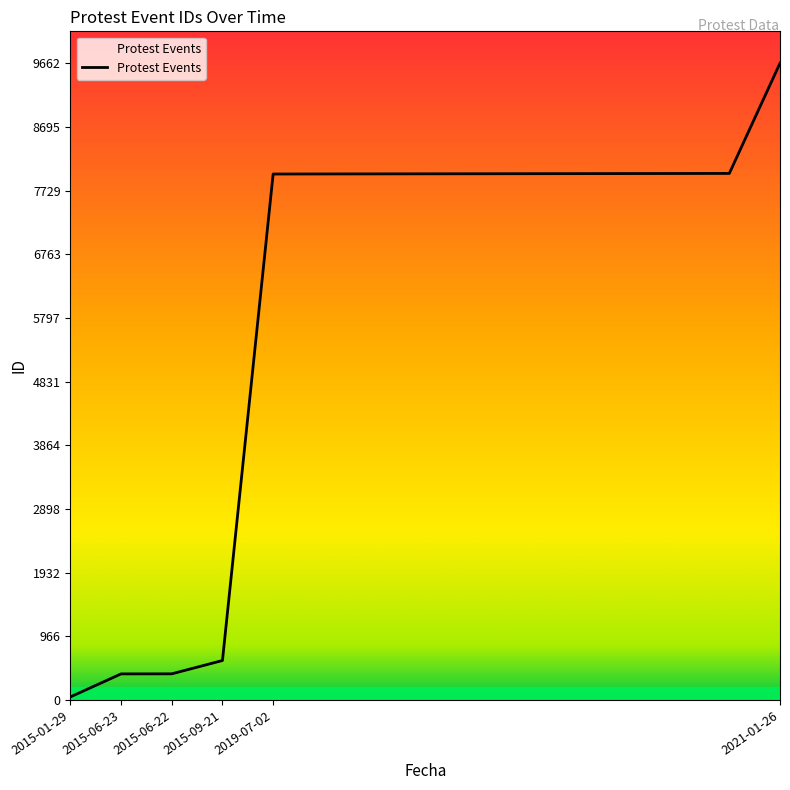

What is the maximum value shown in the chart?

9662